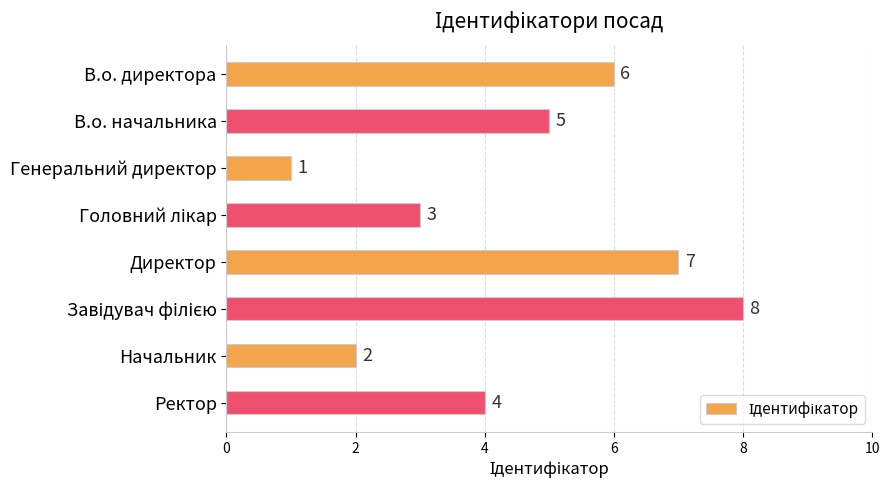

What is the value of the 8th bar from the top?

4